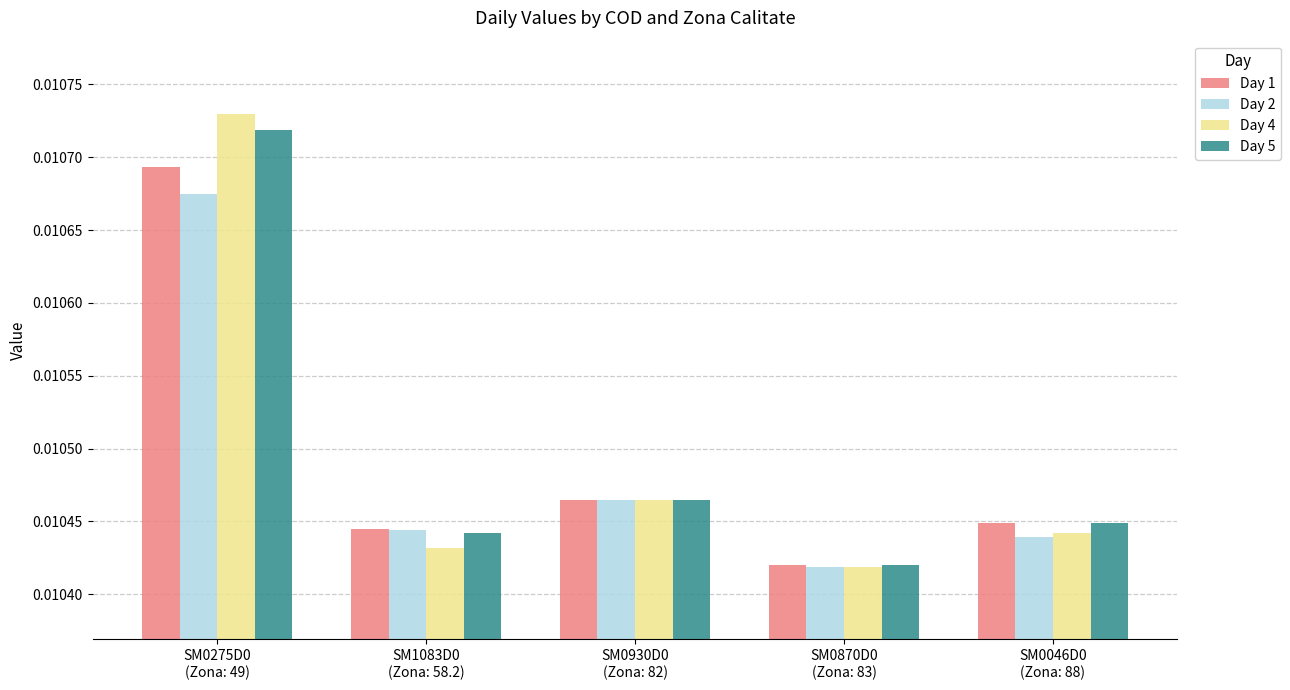

At how many categories does at least one series exceed 0?

5